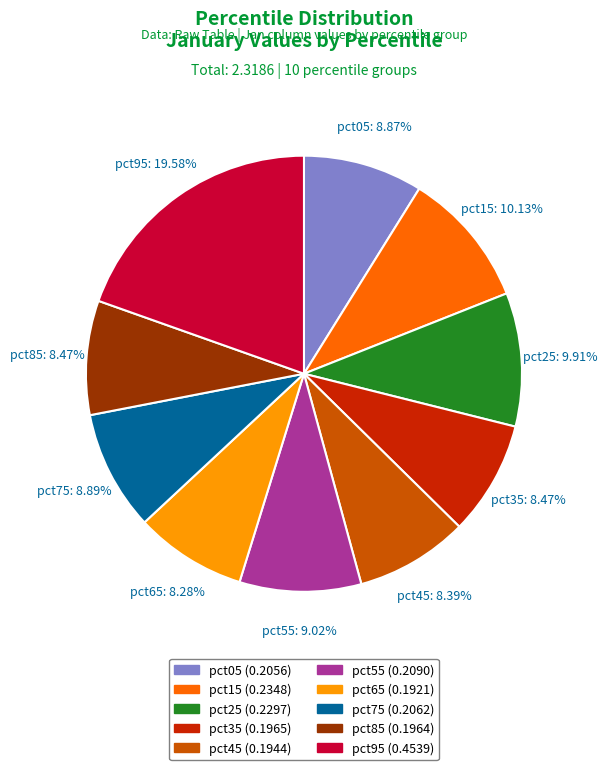

Which has a higher value, pct55 or pct85?

pct55